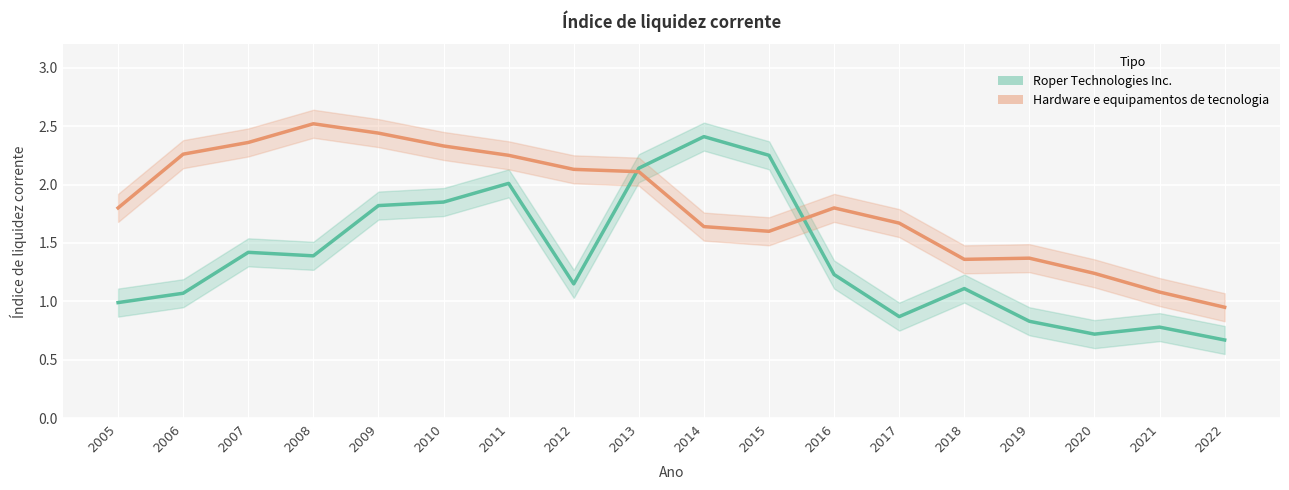

At 2011, list the series in order from smallest to largest.

Roper Technologies Inc., Hardware e equipamentos de tecnologia